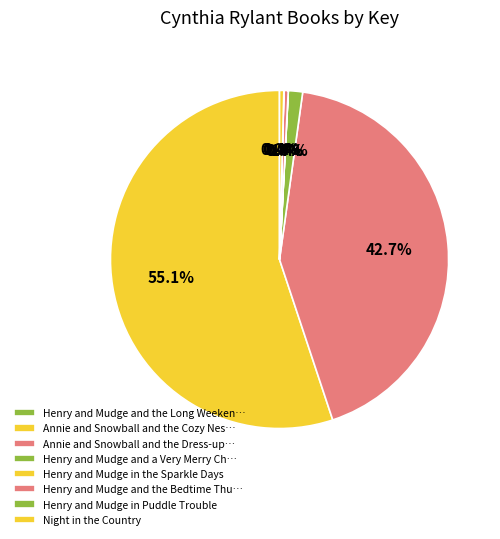

How many slices are in this pie chart?

8